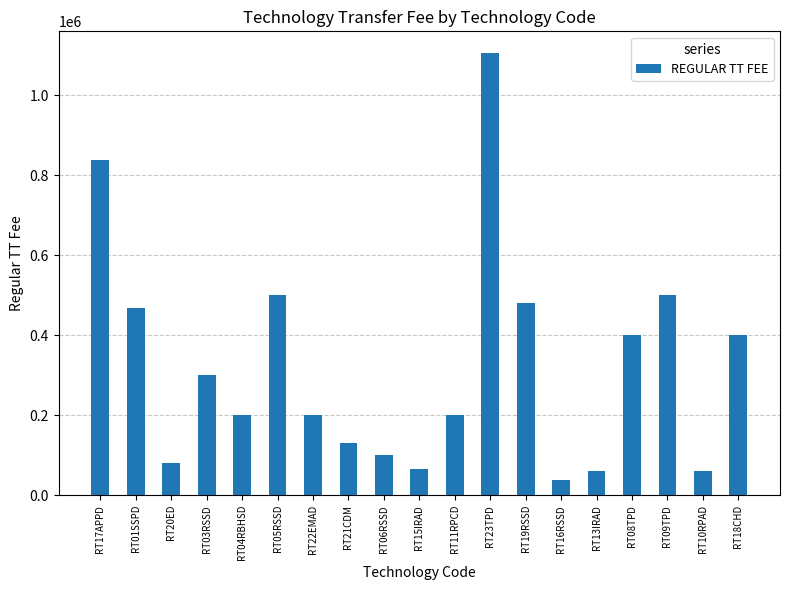

What position from the right is RT13IRAD?

5